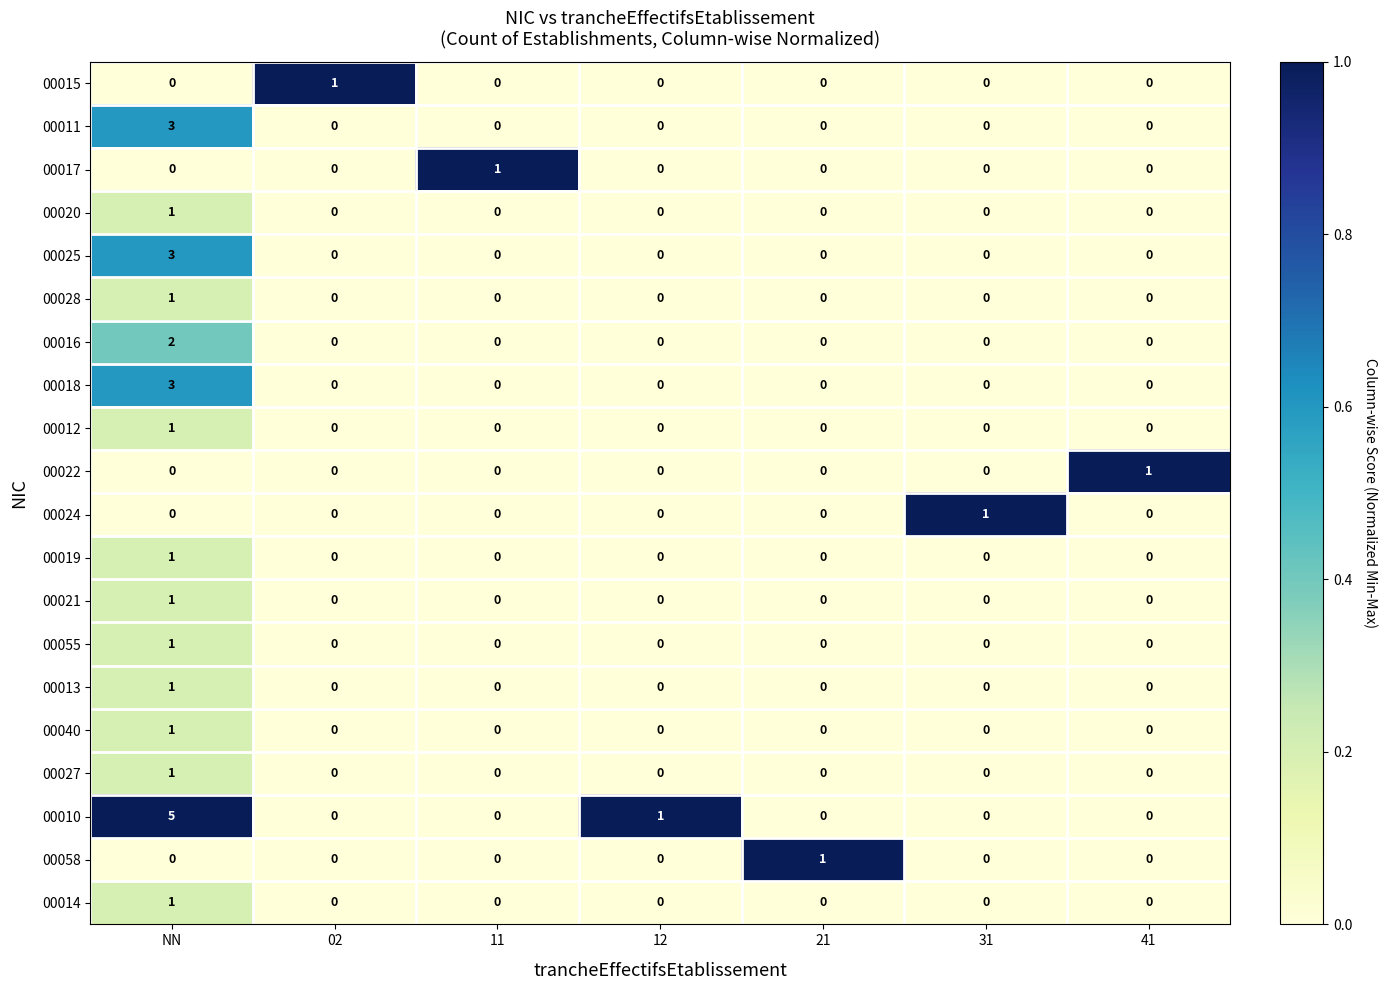

Which category has the highest value across all series?

NN